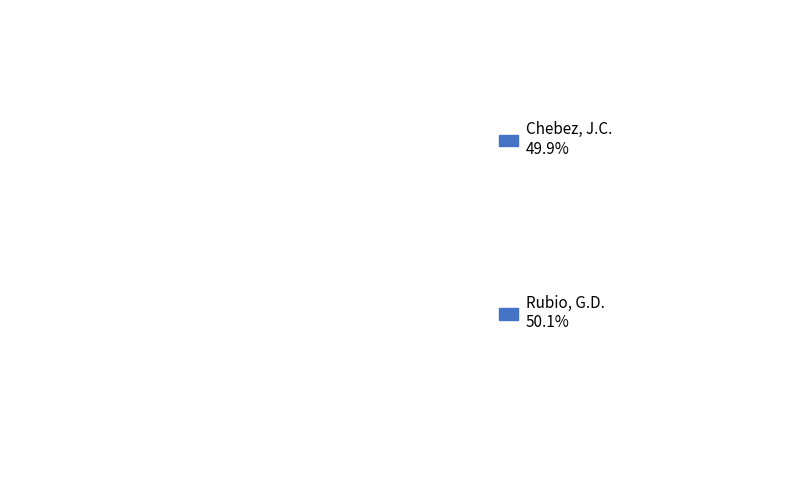

How many segments does this pie chart have?

2